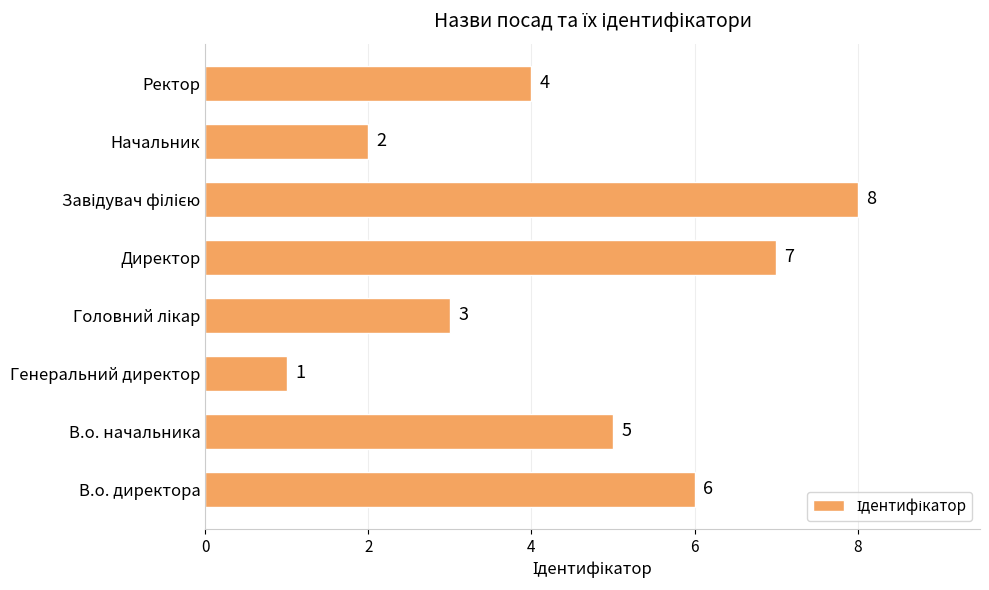

Which category has the lowest value across all series?

Генеральний директор